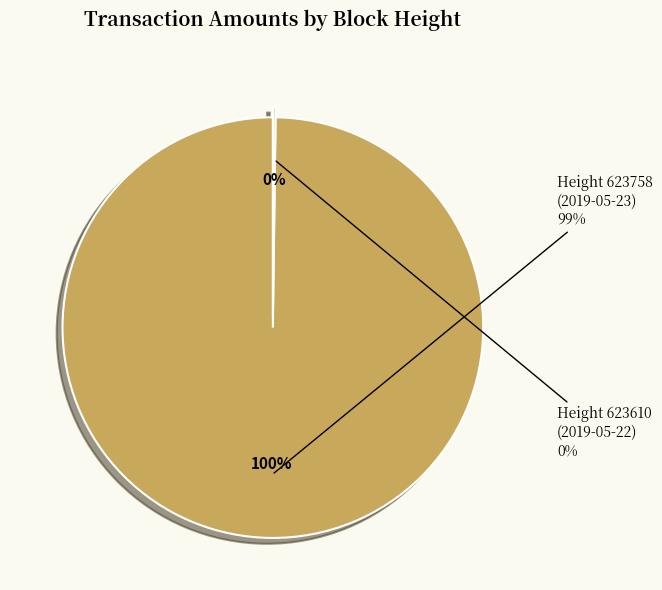

Between Height 623758
(2019-05-23) and Height 623610
(2019-05-22), which is larger?

Height 623758
(2019-05-23)